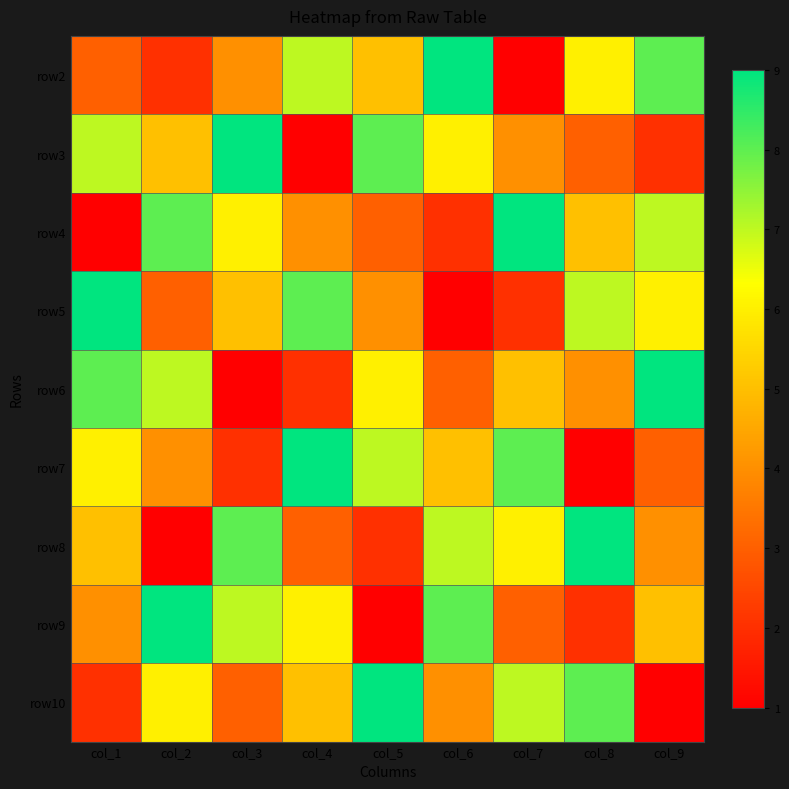

At which category is the sum across all series the highest?

col_1